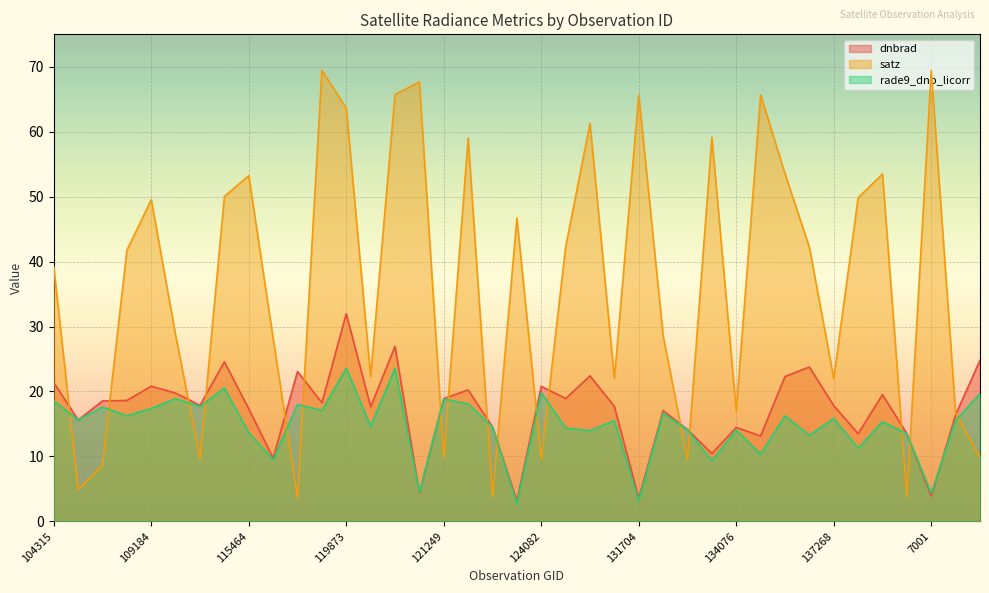

List the series in order of their peak value, lowest first.

rade9_dnb_licorr, dnbrad, satz